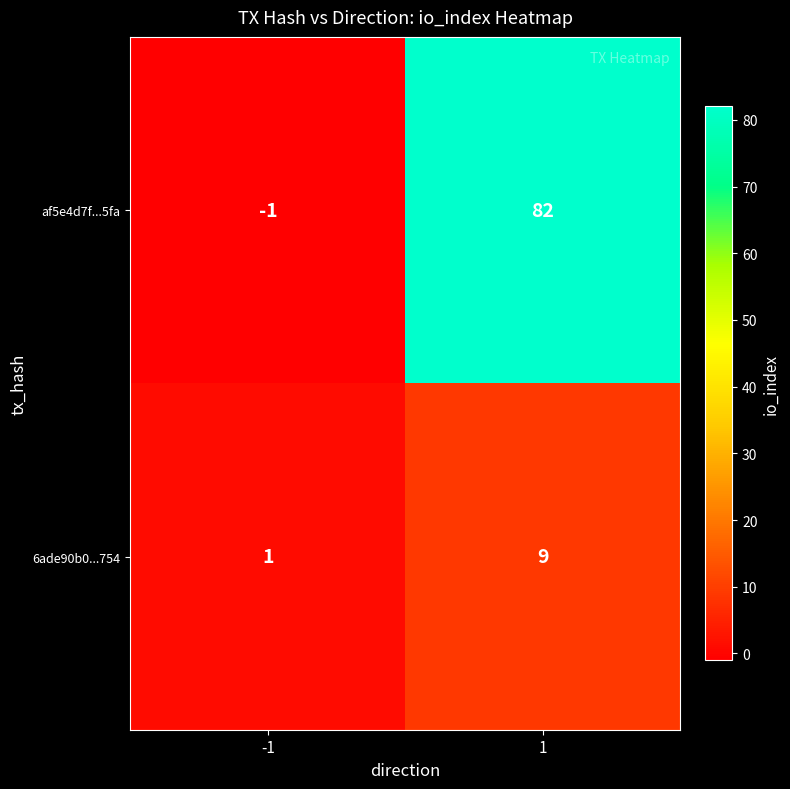

At 1, list the series in order from smallest to largest.

6ade90b0...754, af5e4d7f...5fa